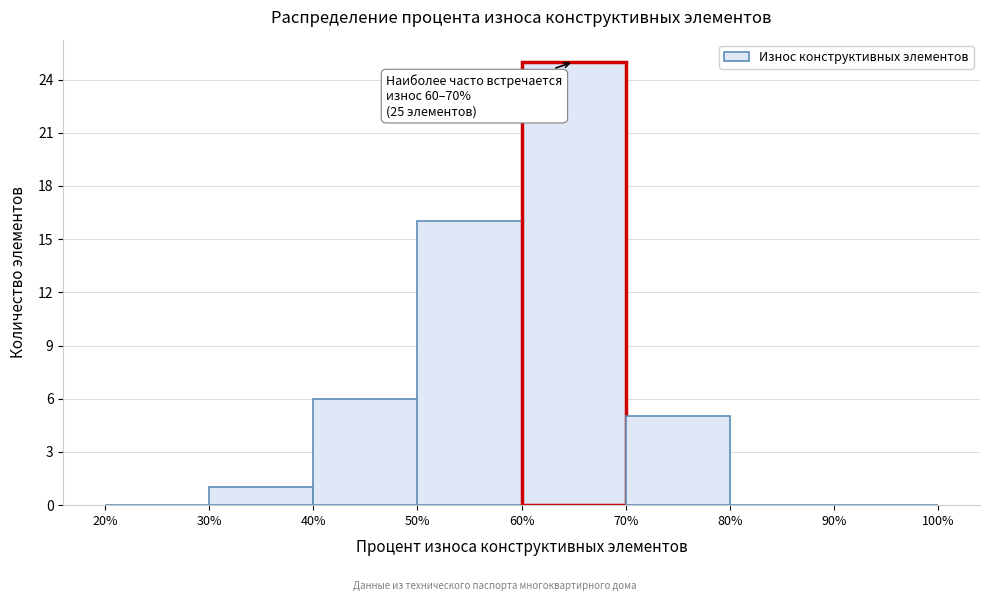

Which range on the x-axis has the tallest bar?

60% to 70%